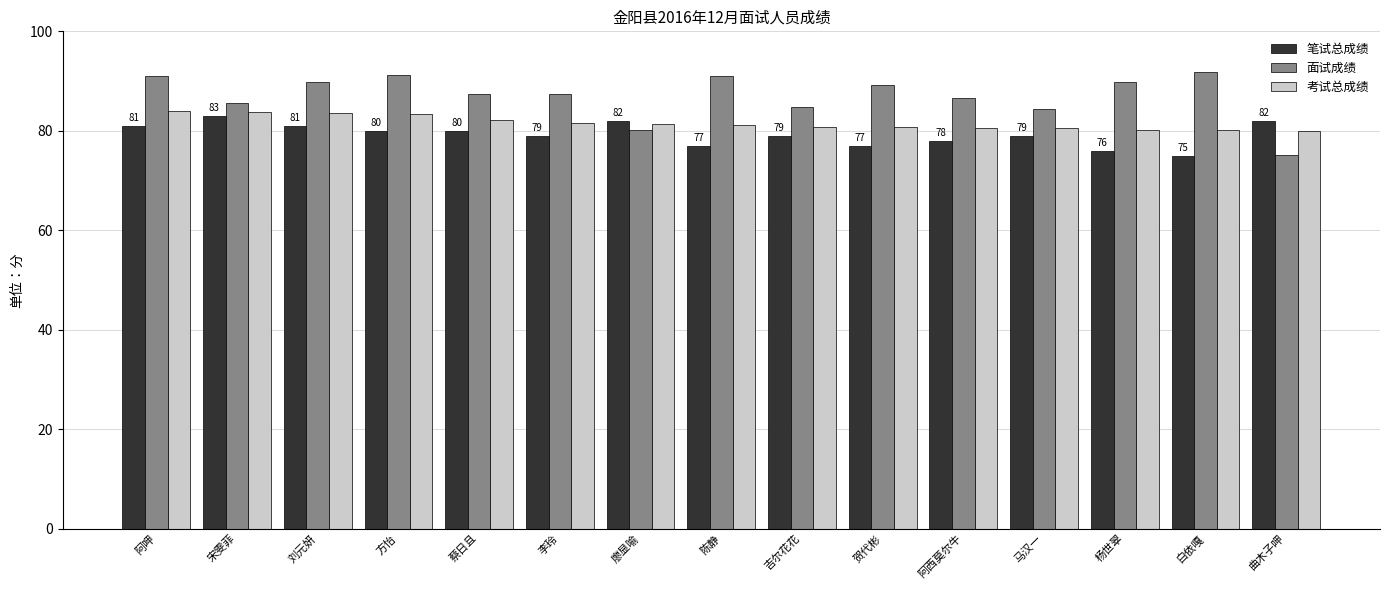

What are all the series names shown in the legend?

笔试总成绩, 面试成绩, 考试总成绩